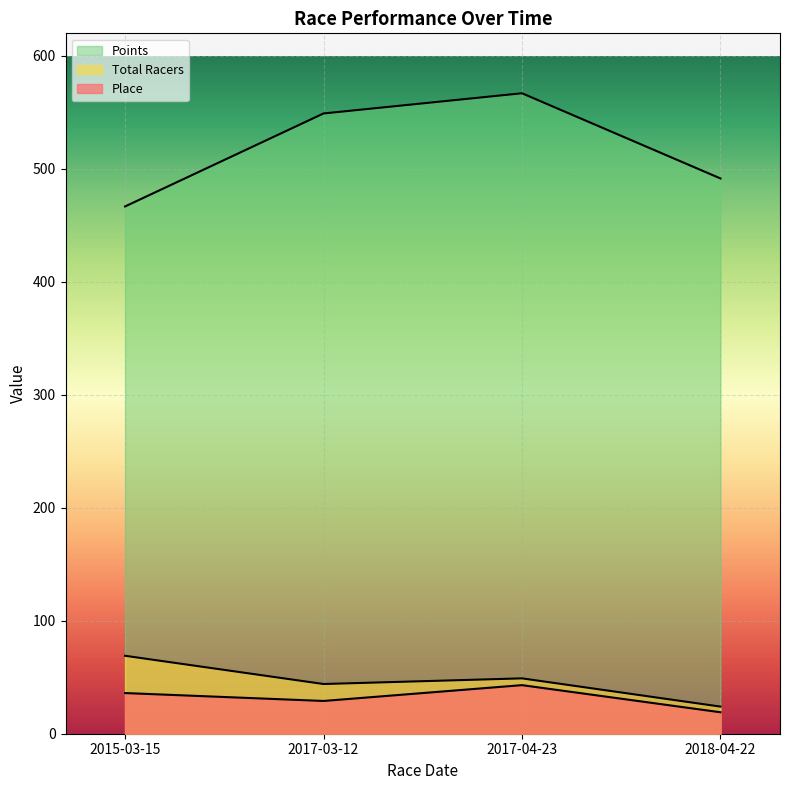

At which category does the chart reach its minimum across all series?

2018-04-22